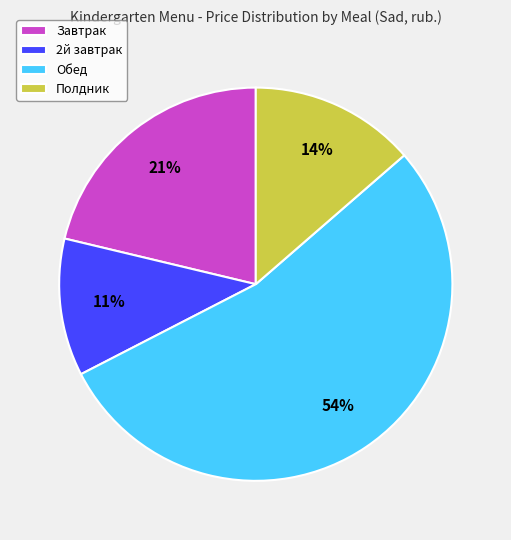

What percentage is the 2й завтрак slice, to the nearest percent?

11%